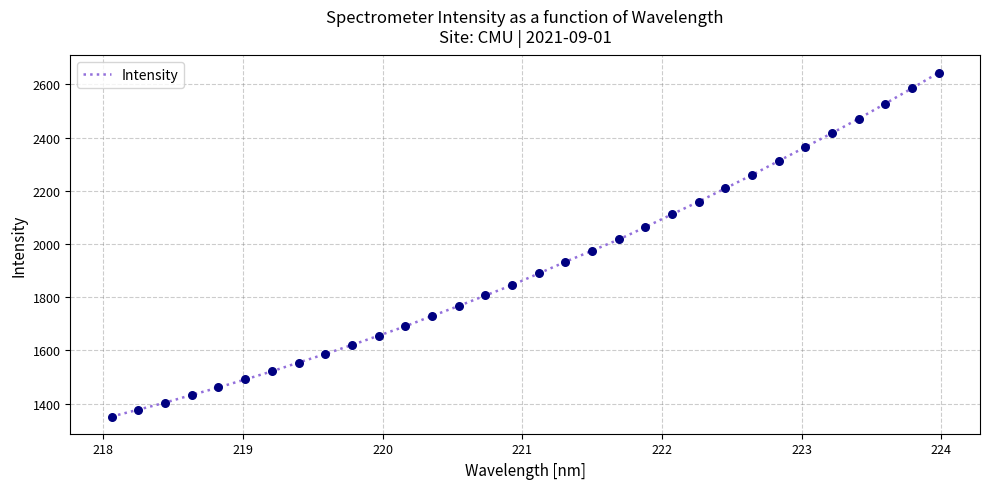

What is the smallest value displayed?

1351.3